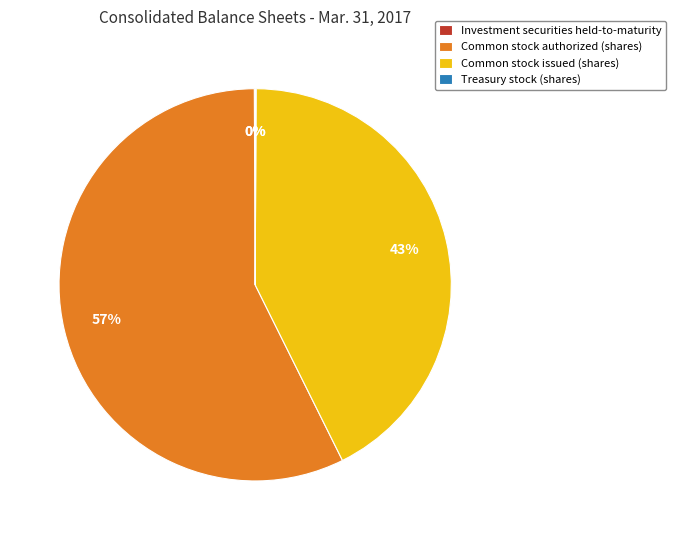

Is there any slice that represents more than half of the pie?

Yes